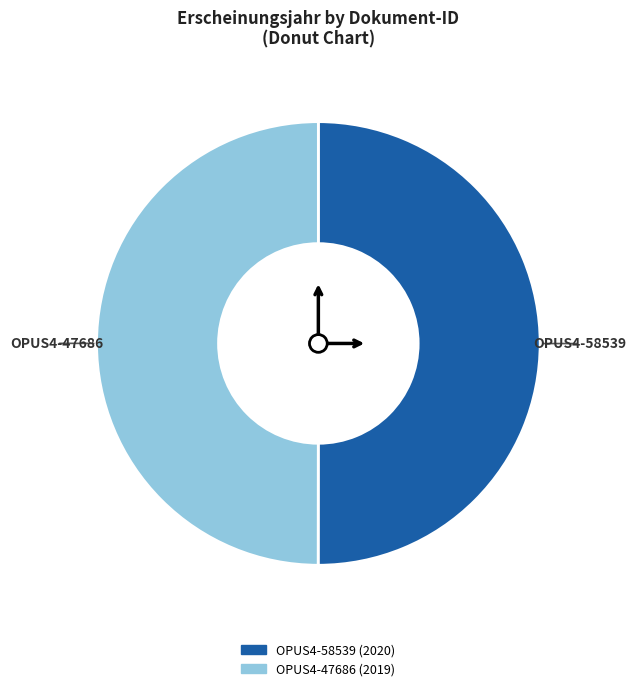

Approximately how many times larger is the value at OPUS4-58539 compared to OPUS4-47686?

1.0